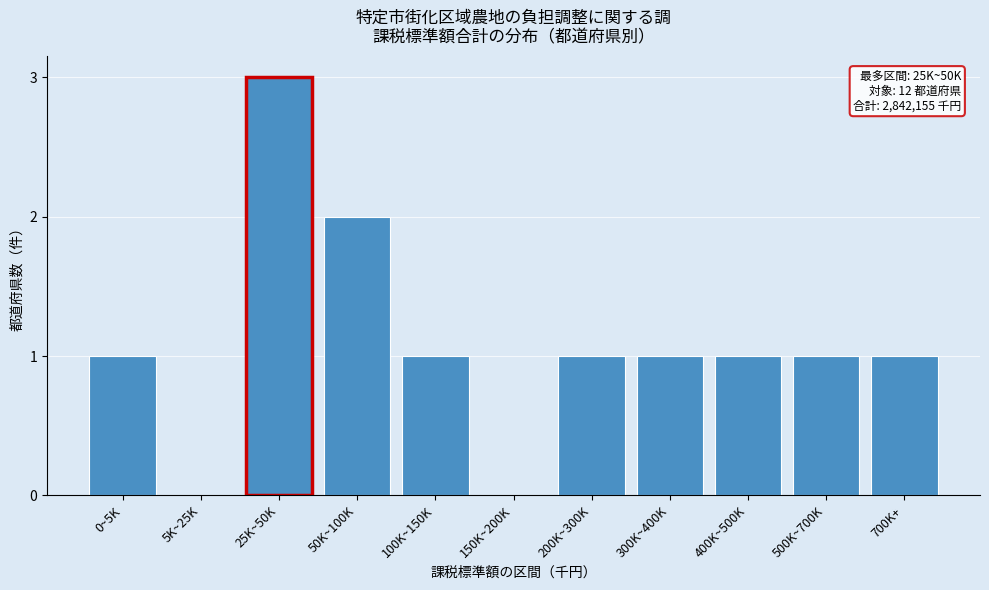

Reading left to right, list all the values displayed in this chart.

0~5K=1	5K~25K=0	25K~50K=3	50K~100K=2	100K~150K=1	150K~200K=0	200K~300K=1	300K~400K=1	400K~500K=1	500K~700K=1	700K+=1